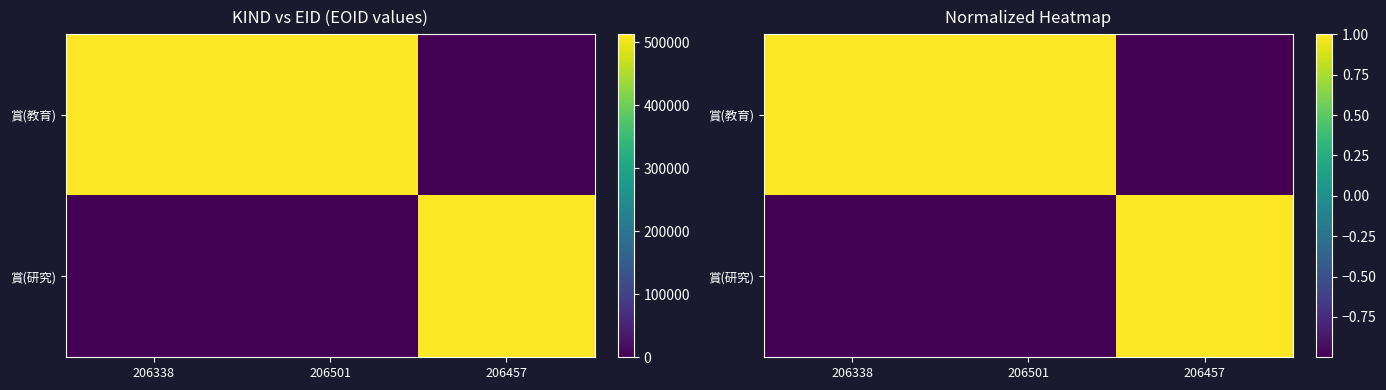

What is the difference between the highest and lowest values at 206338?

2.0